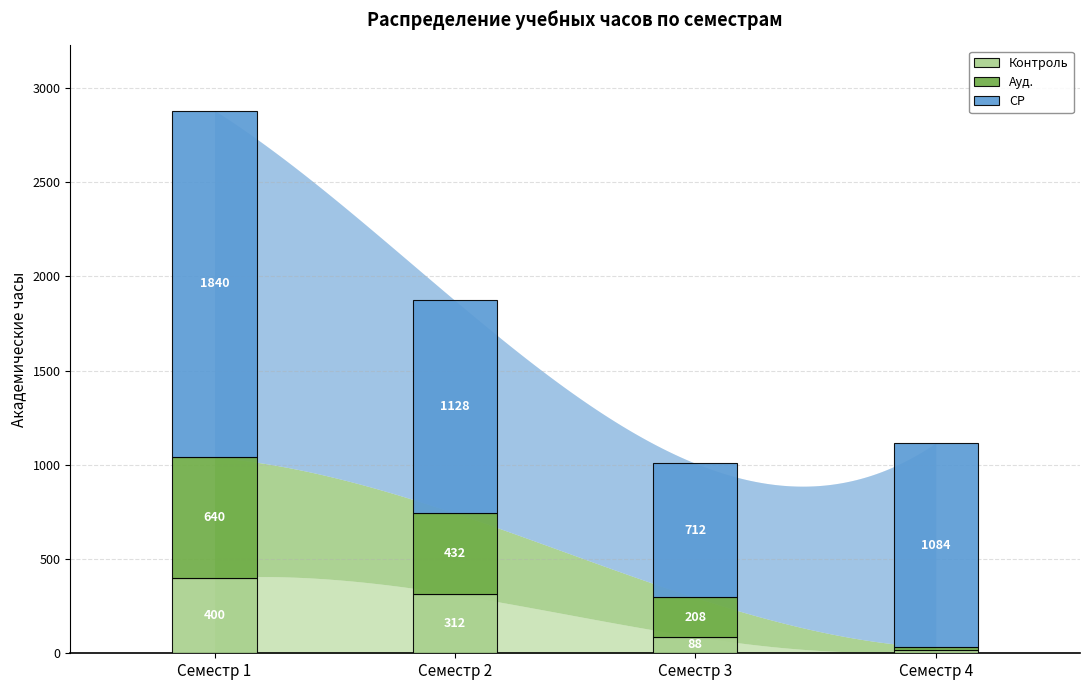

What is the difference between the maximum and minimum values in the Контроль series?

380